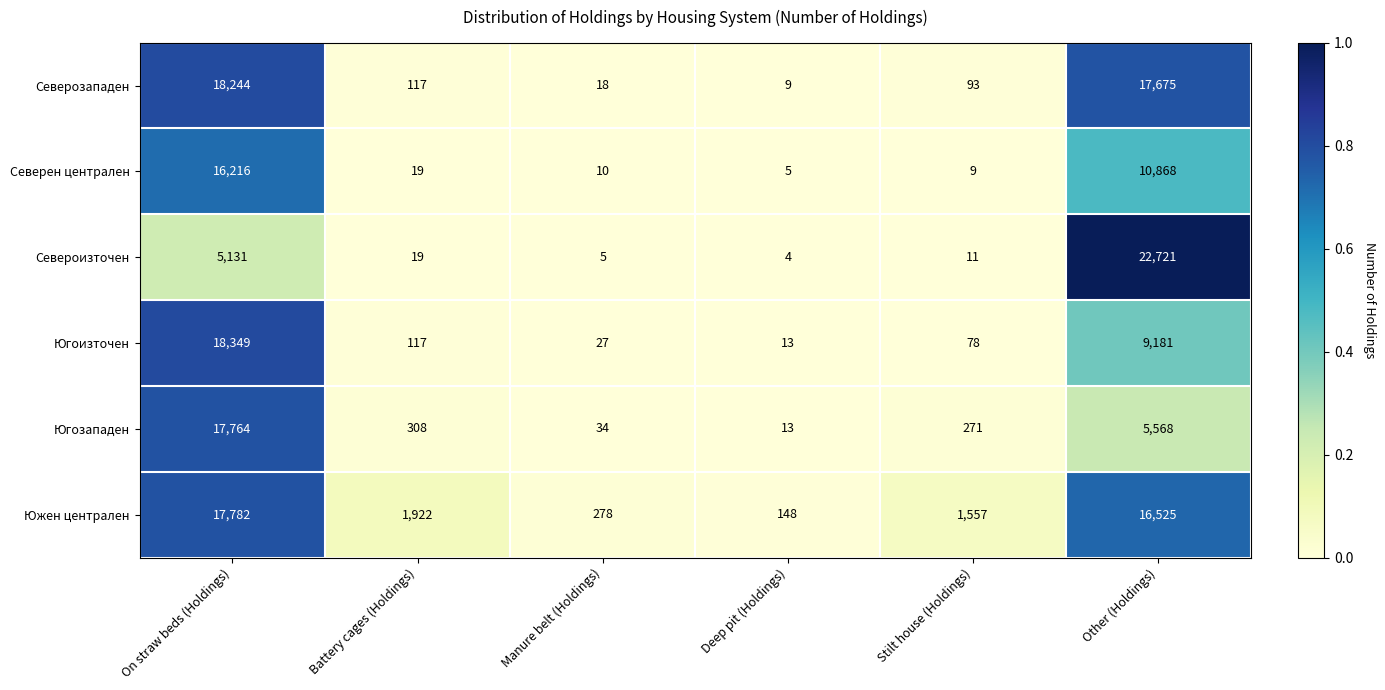

Read the Северозападен value at Stilt house (Holdings).

93